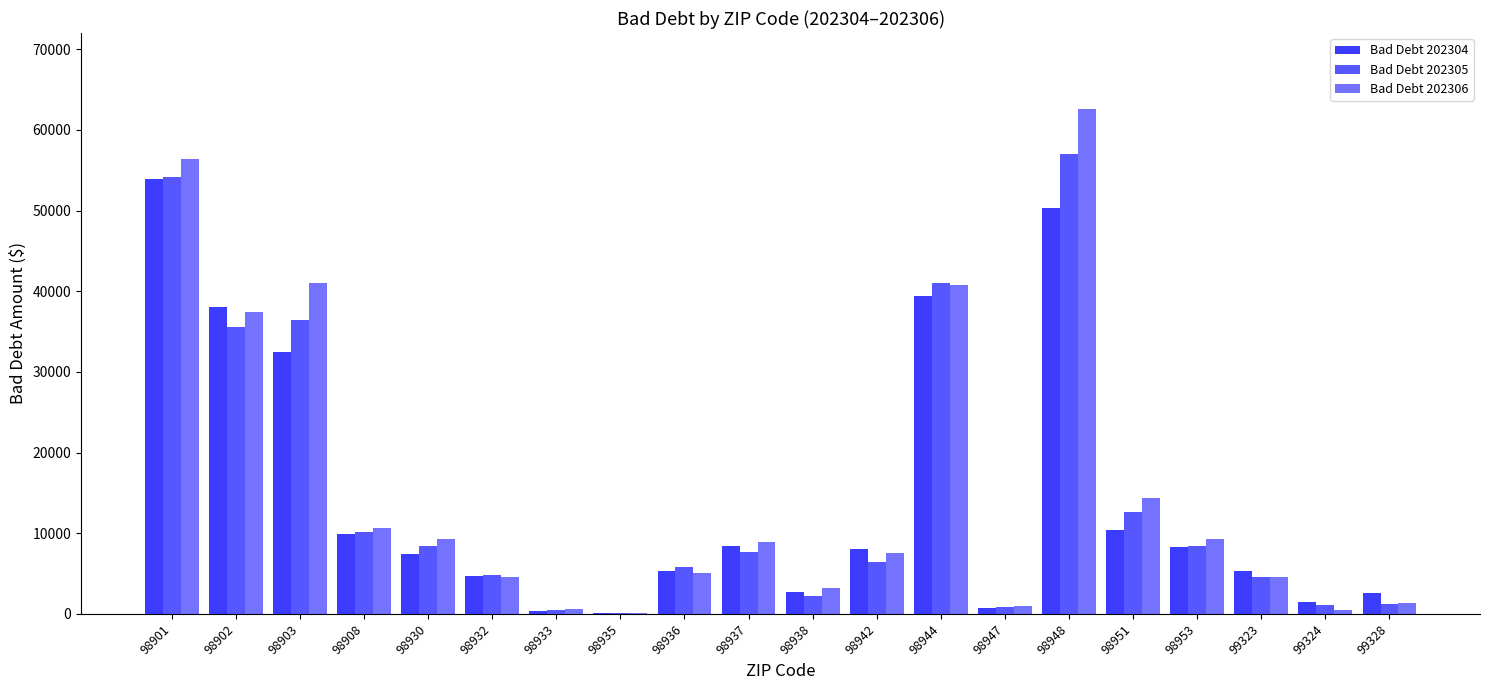

The Bad Debt 202304 series shows 20407.3 at 98901. True or false?

False